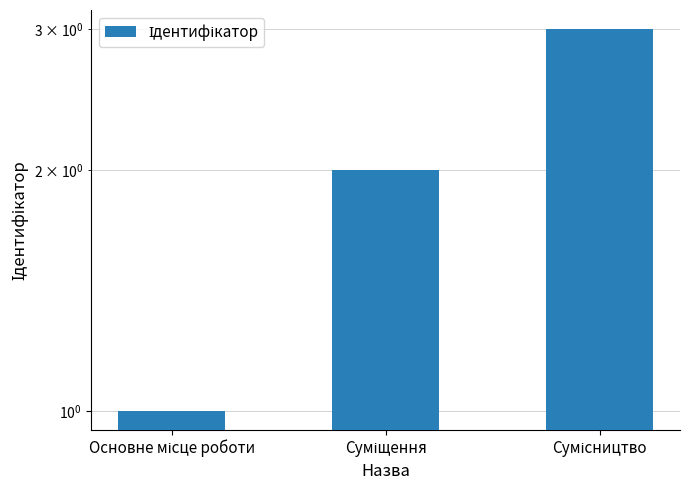

Reading left to right, extract all data points from this chart.

1	2	3